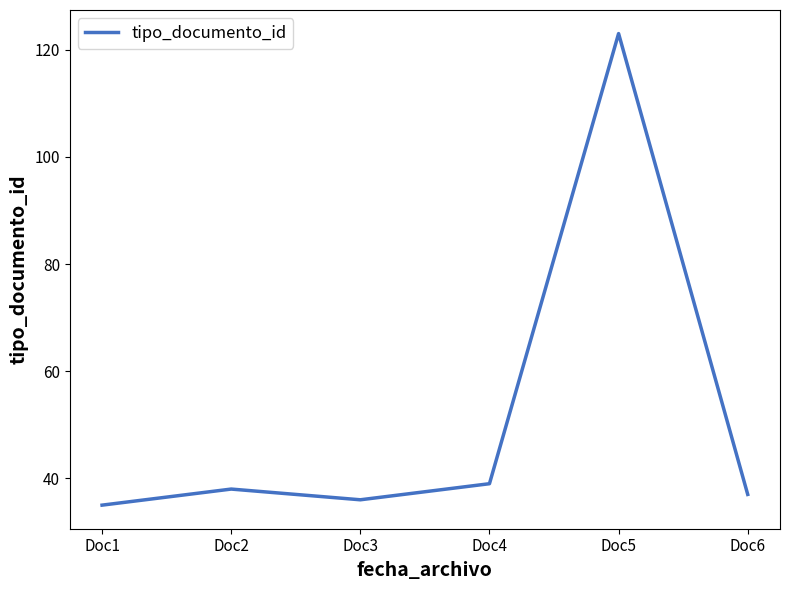

What is the greatest value displayed?

123